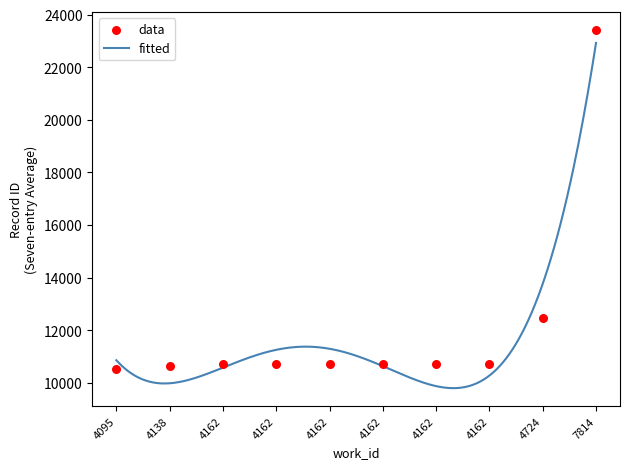

Which has a higher value, 4162 or 4095?

4162